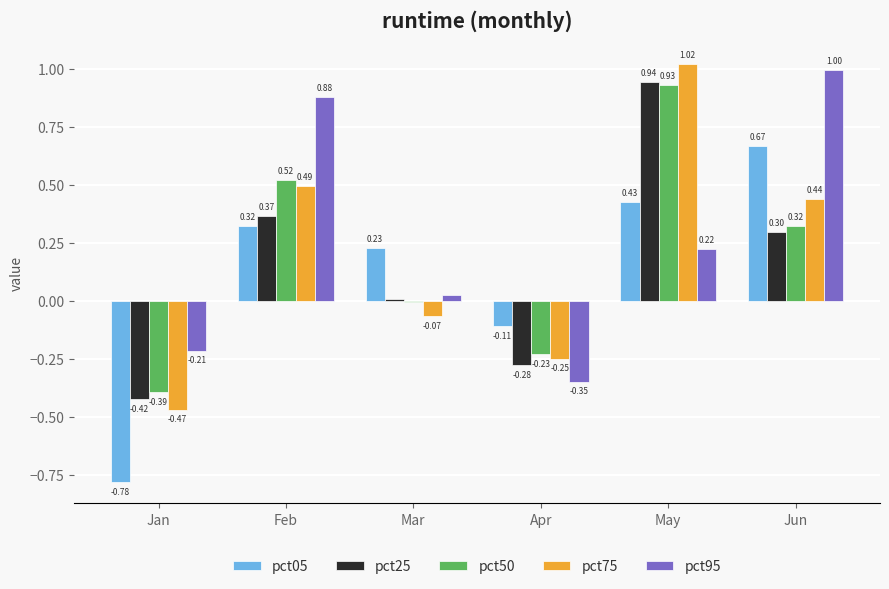

How many groups of bars are there?

6